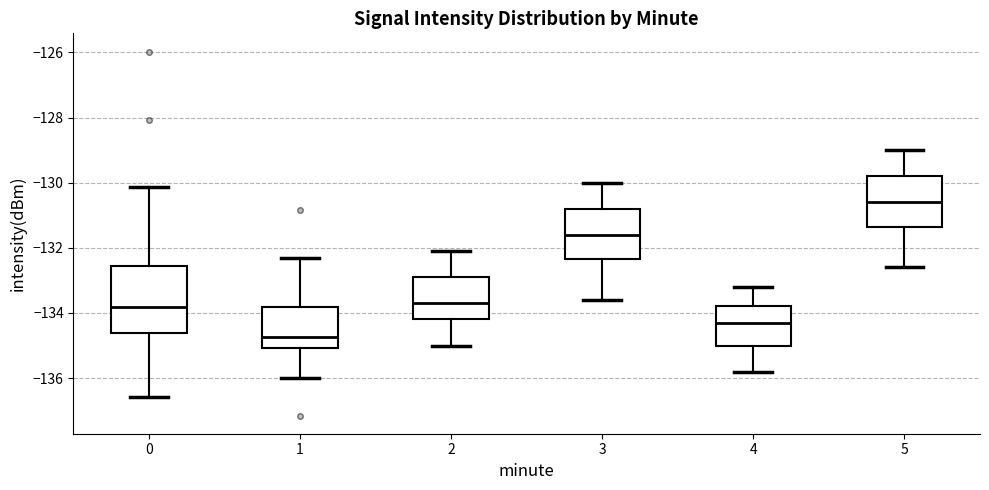

Where does the median line of the box at x = 1 sit on the y-axis? The values are not printed on the chart, so give them approximately, as read against the axis.

-134.8